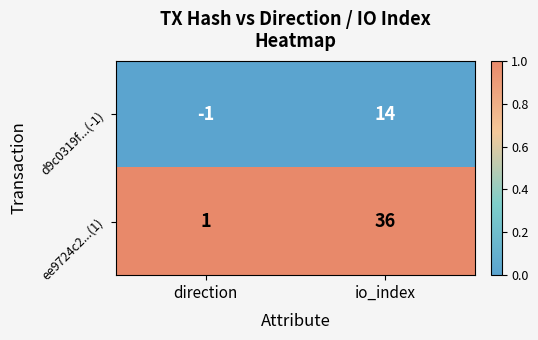

Reading left to right, transcribe all the data shown in this chart.

d9c0319f...(-1): direction=-1	io_index=14
ee9724c2...(1): direction=1	io_index=36